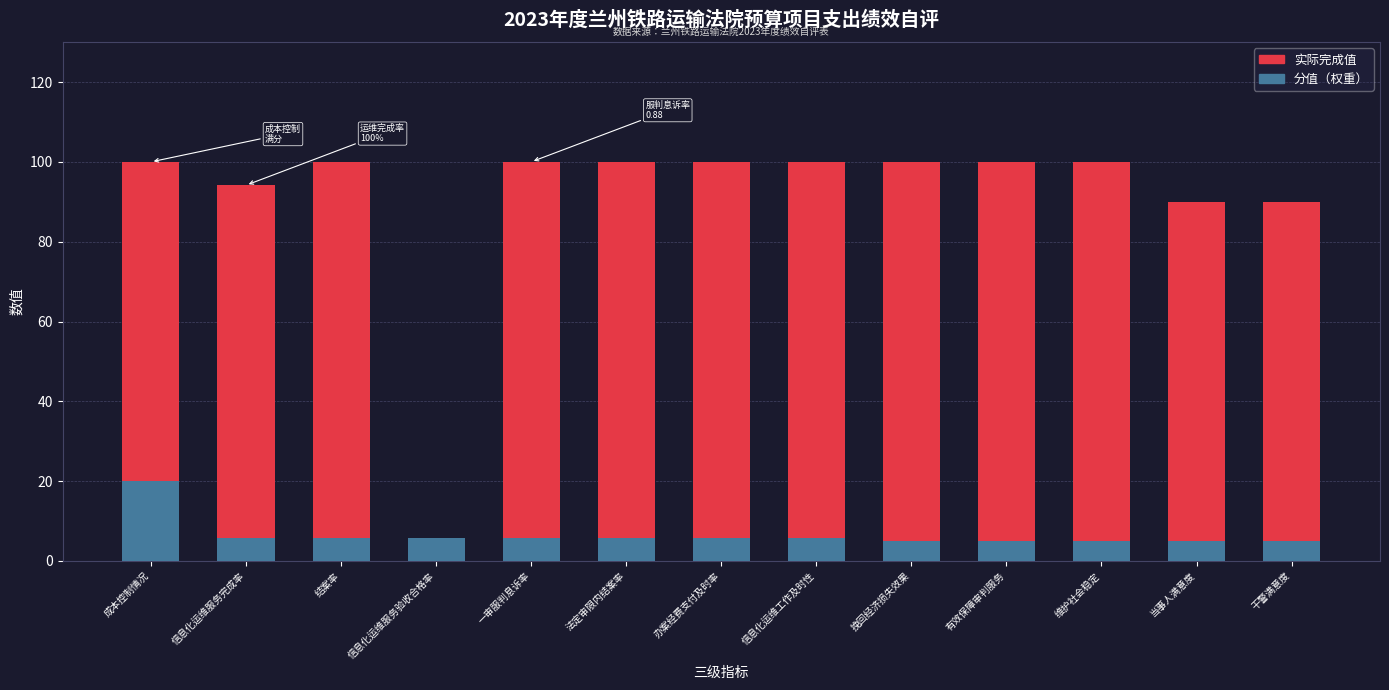

Which series has the largest total across all categories?

实际完成值